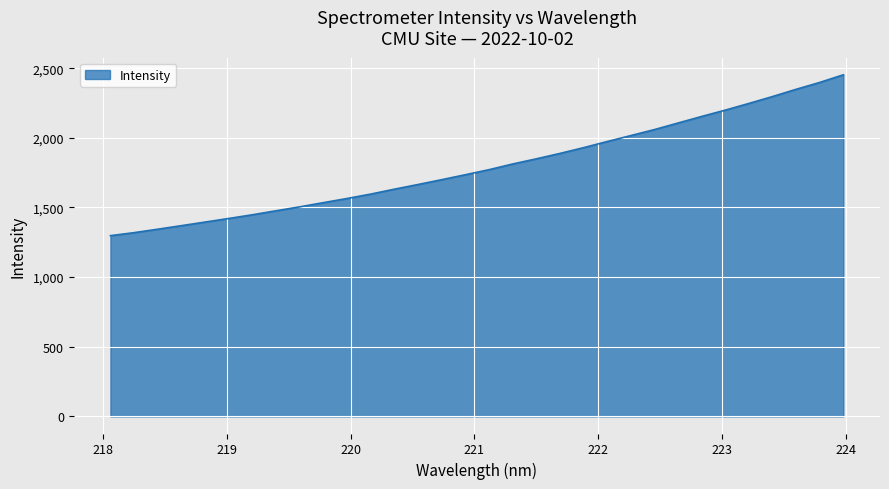

What is the maximum value shown in the chart?

2452.6